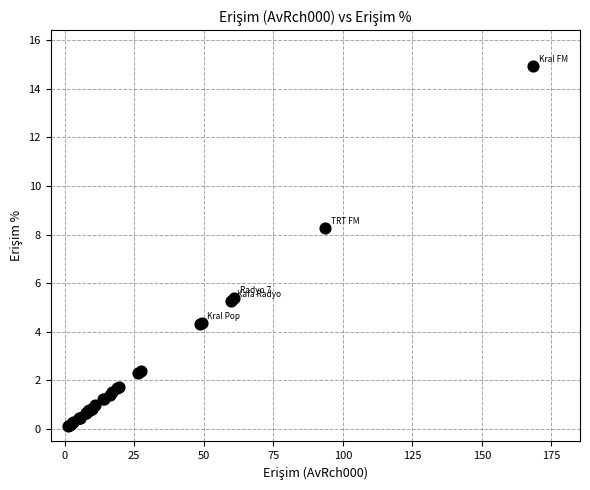

What Y value in the scatter plot is closest to 7?

8.3